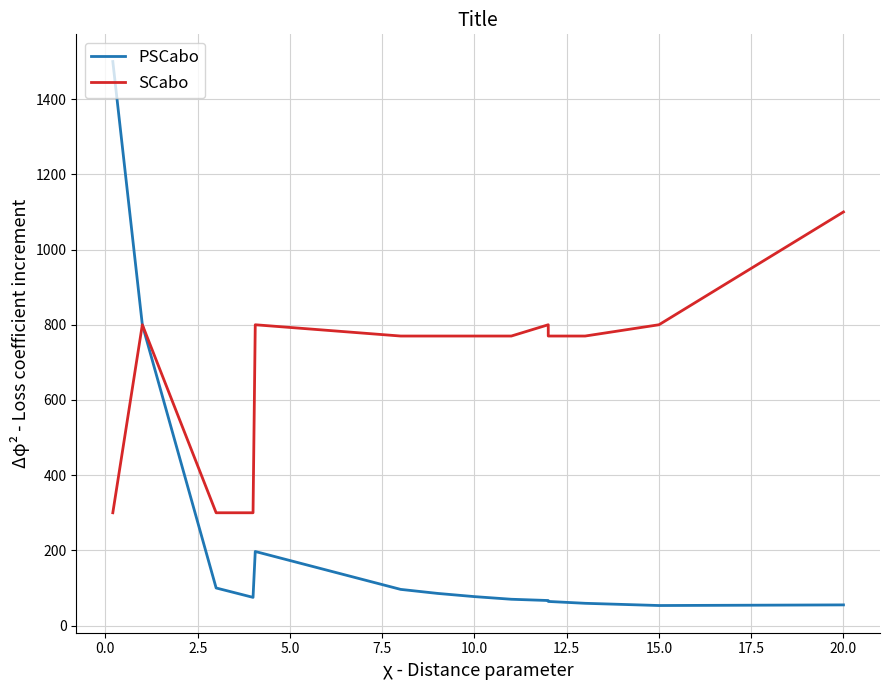

What is the value of the PSCabo point at the 1st from the left?

1500.0